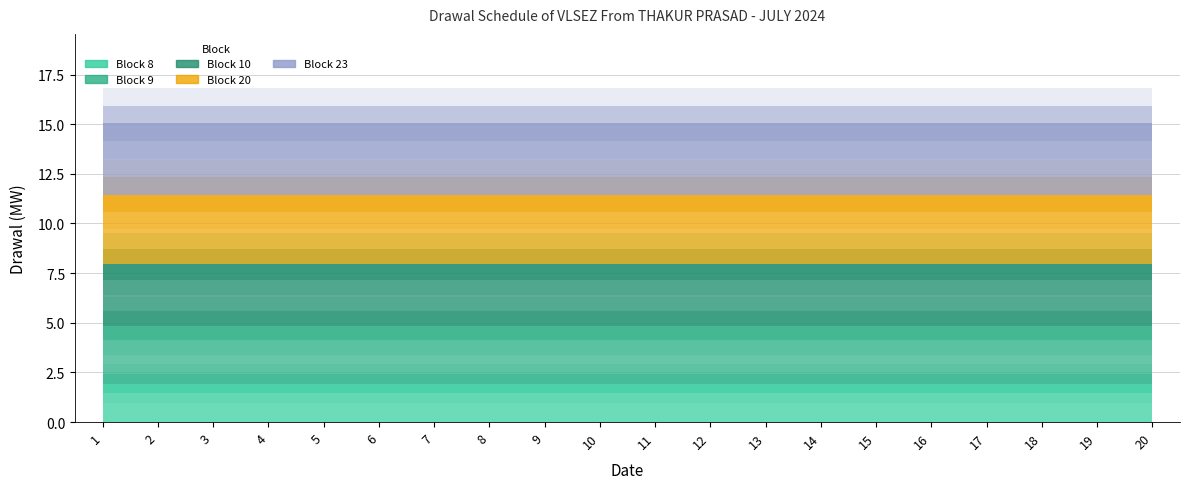

List the labels in order of Block 8 value, largest first.

1, 2, 3, 4, 5, 6, 7, 8, 9, 10, 11, 12, 13, 14, 15, 16, 17, 18, 19, 20